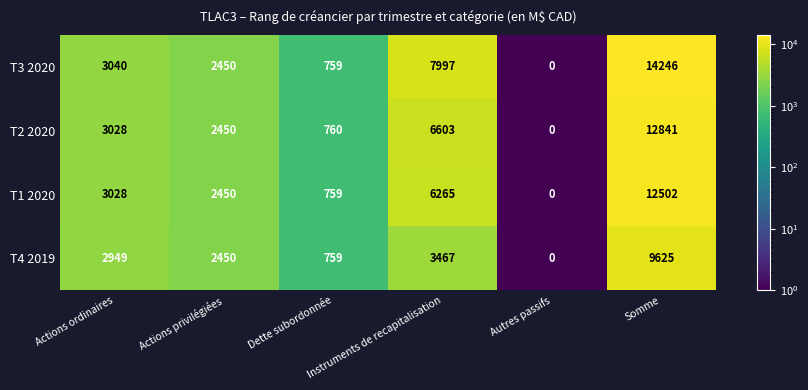

What is the greatest value displayed?

14246